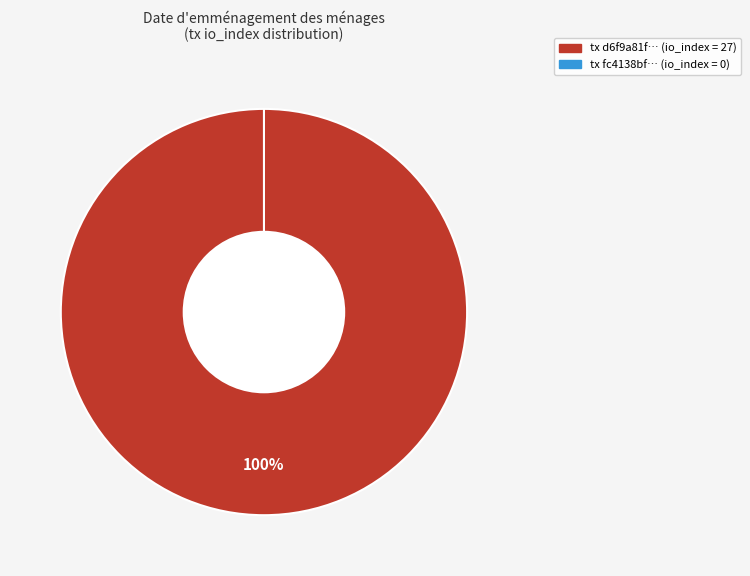

Count the number of slices in the pie.

2